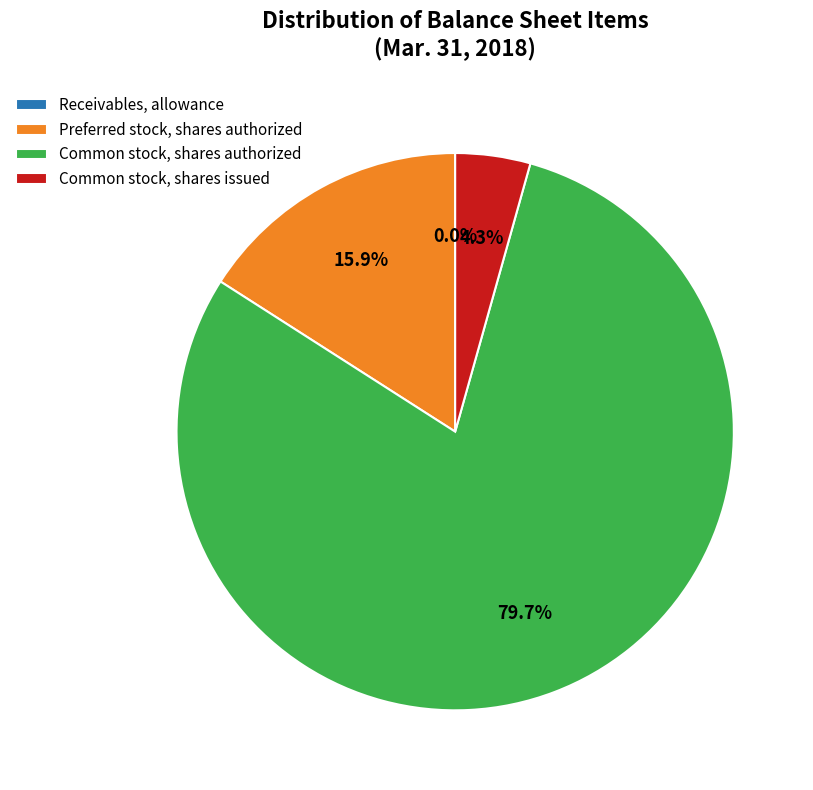

Is there any slice that represents more than half of the pie?

Yes